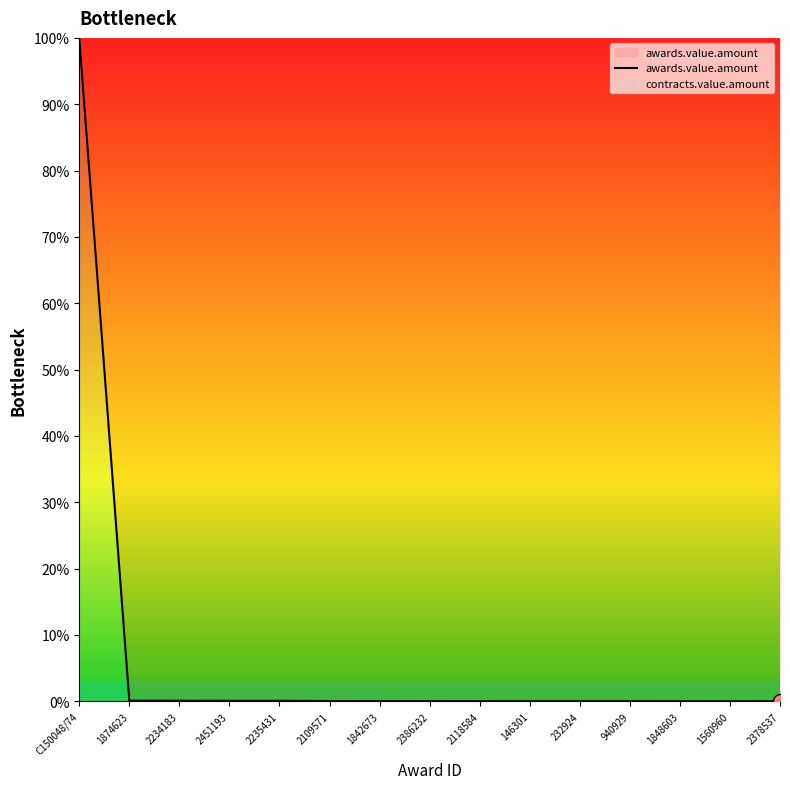

Which category has the lowest value across all series?

2378537